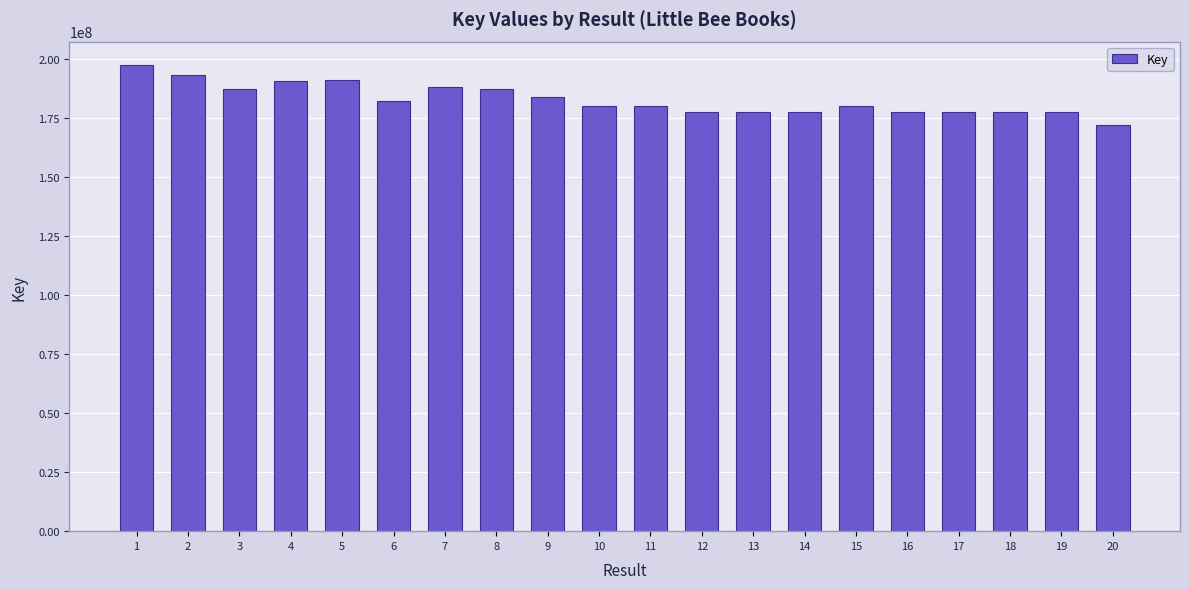

Where is the data nearest to the value 184829292?

9